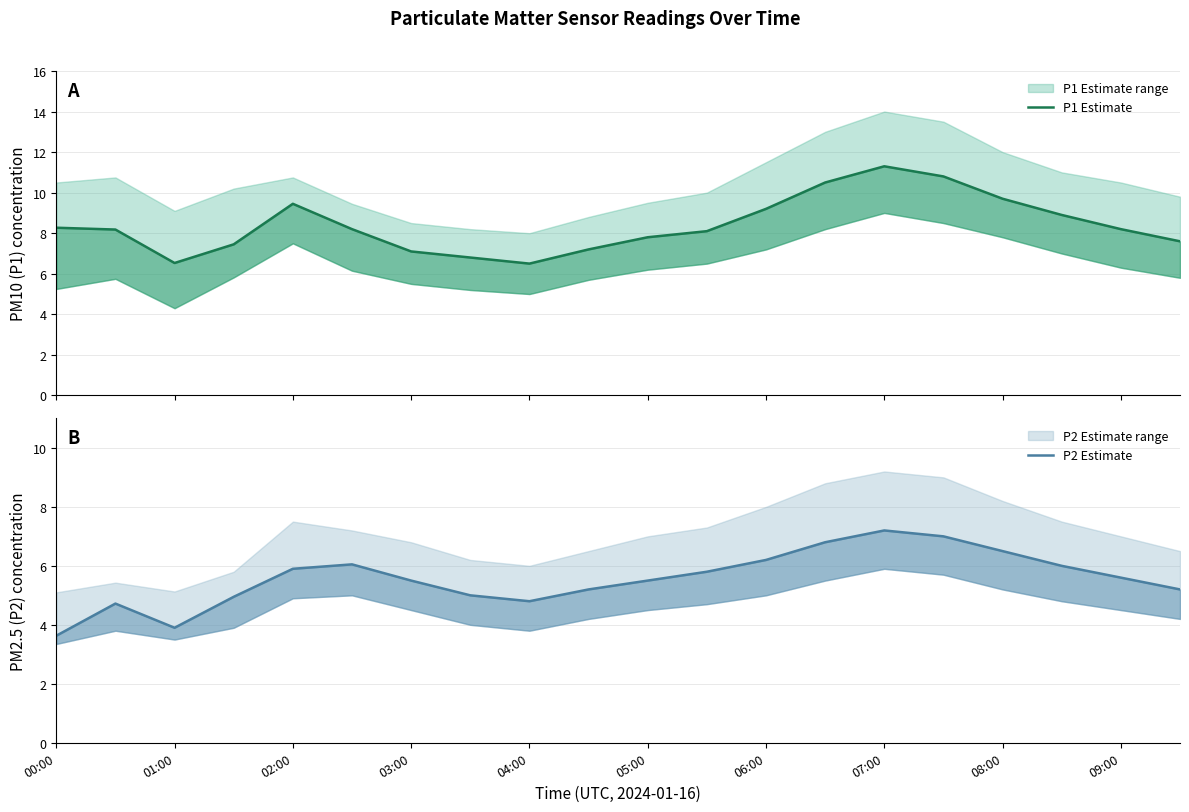

What position from the left is 06:00?

13